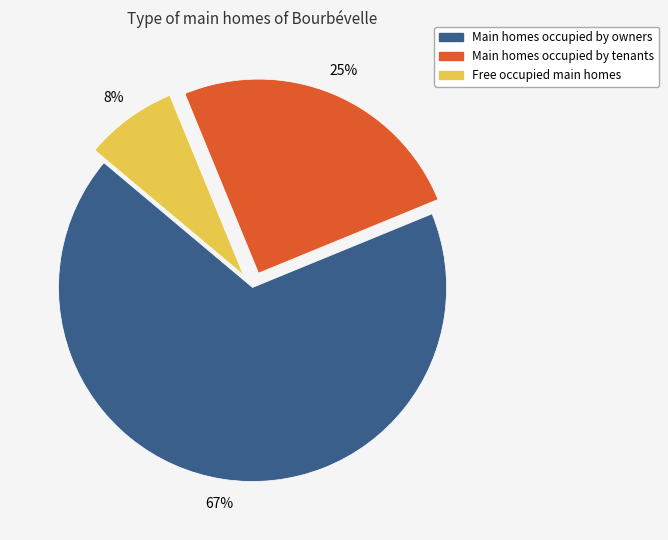

Is there a majority slice in this chart?

Yes